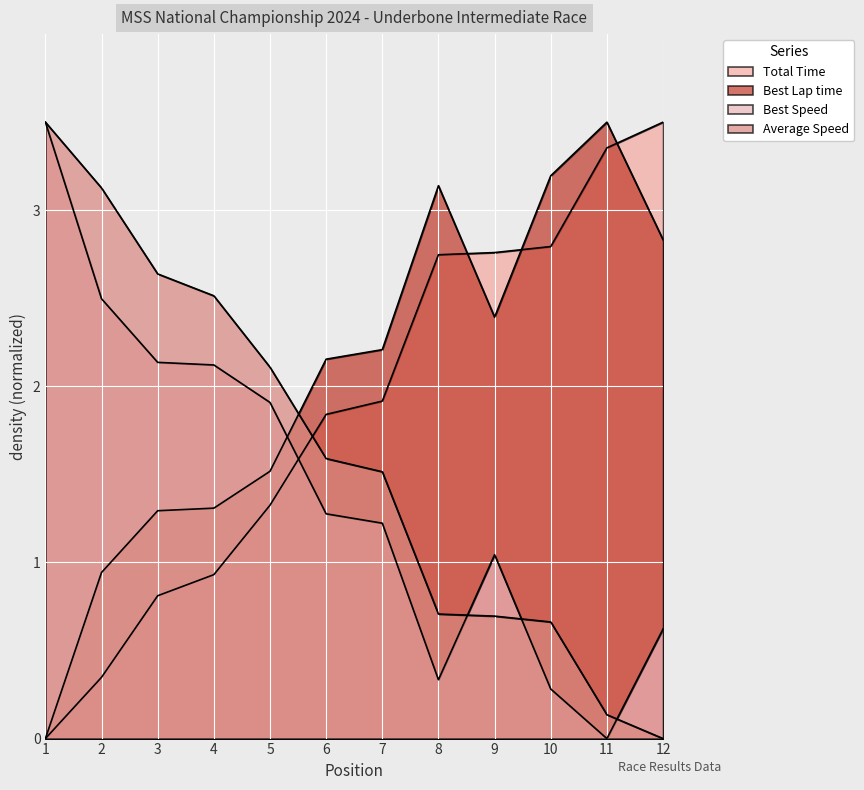

At which label does Average Speed first exceed 1?

1